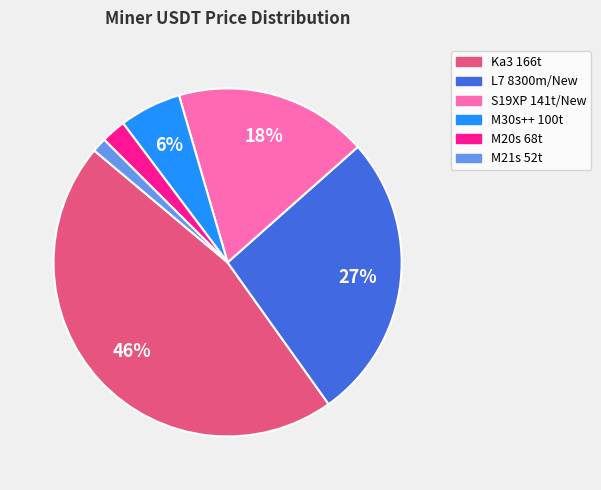

To the nearest percent, what is the difference between the M20s 68t and Ka3 166t slice percentages?

44%